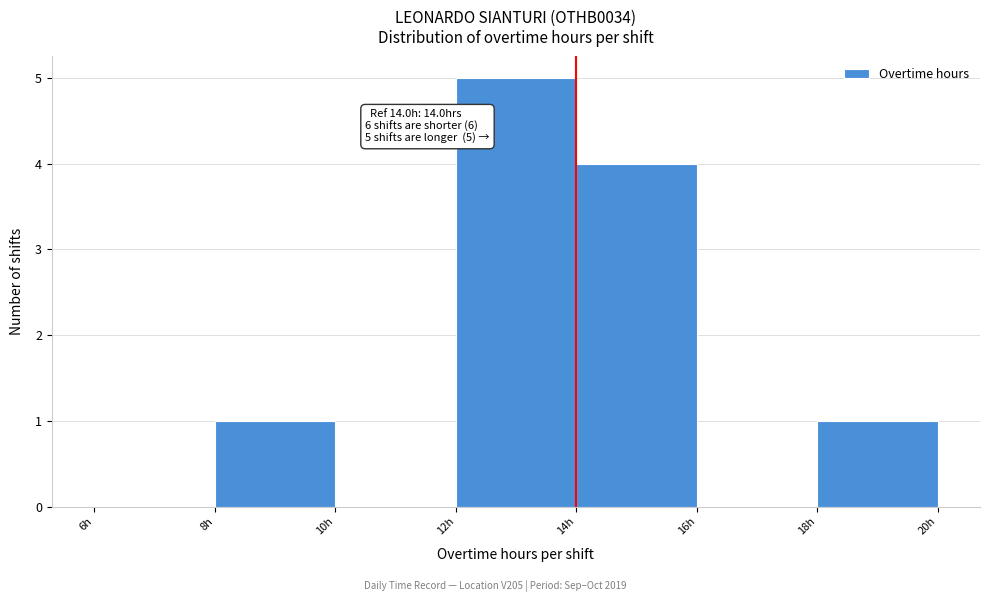

Over which range of the x-axis is the bar tallest?

12 to 14